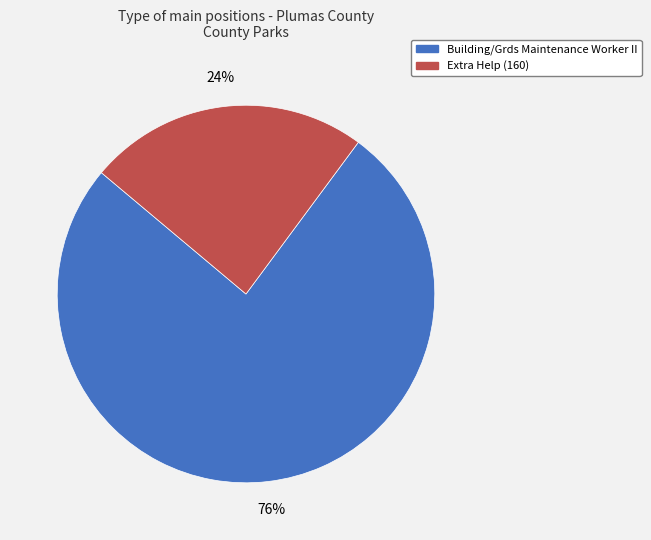

Do Building/Grds Maintenance Worker II and Extra Help (160) together represent more than half of the pie?

Yes